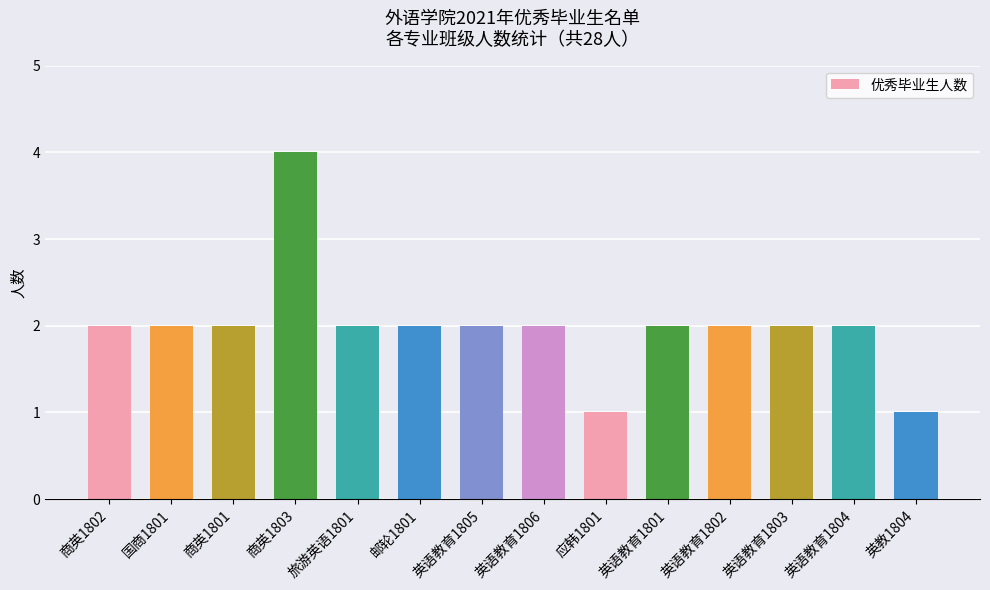

Reading right to left, extract all data points from this chart.

1	2	2	2	2	1	2	2	2	2	4	2	2	2